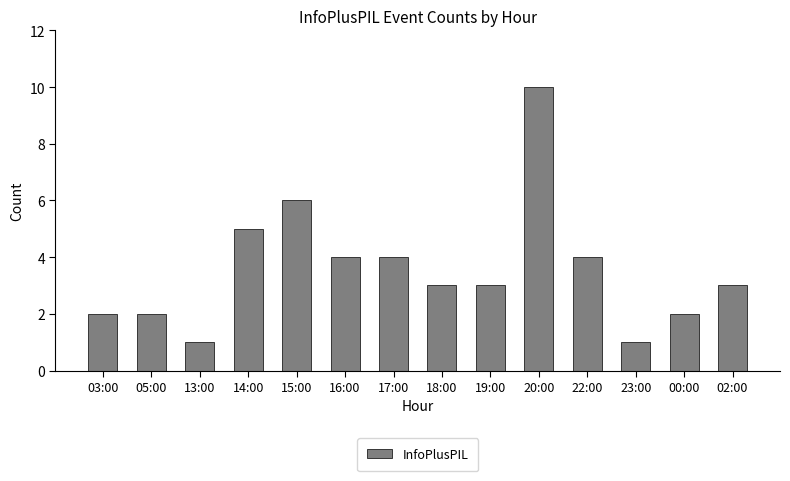

Is it true that the value at 20:00 is 10?

True